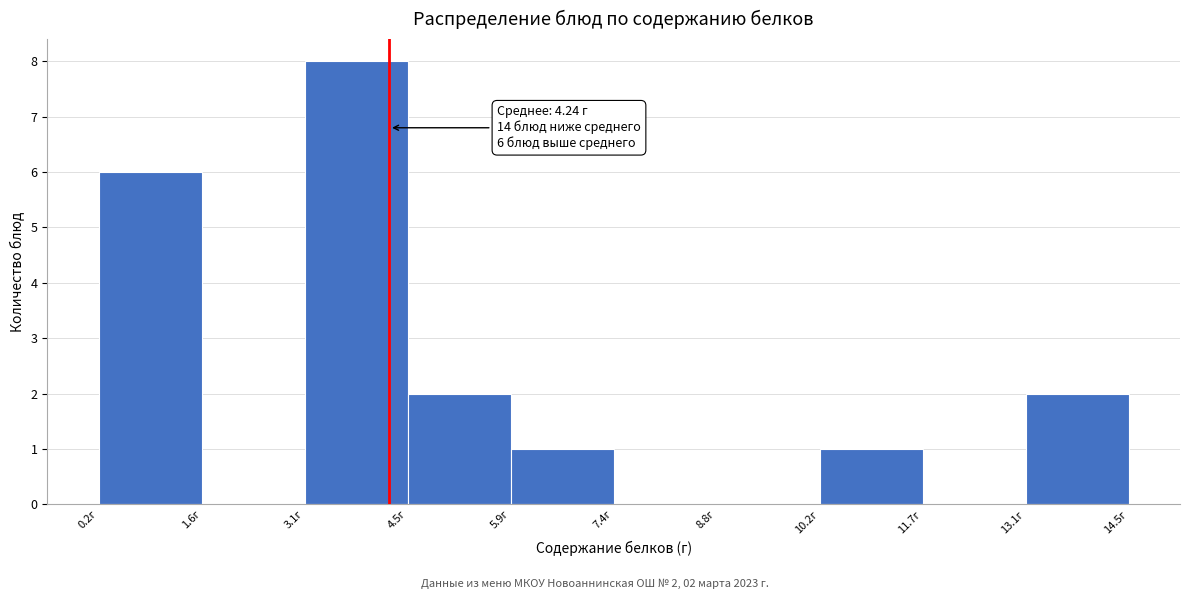

Over which range of the x-axis is the bar tallest?

3.0 to 4.4